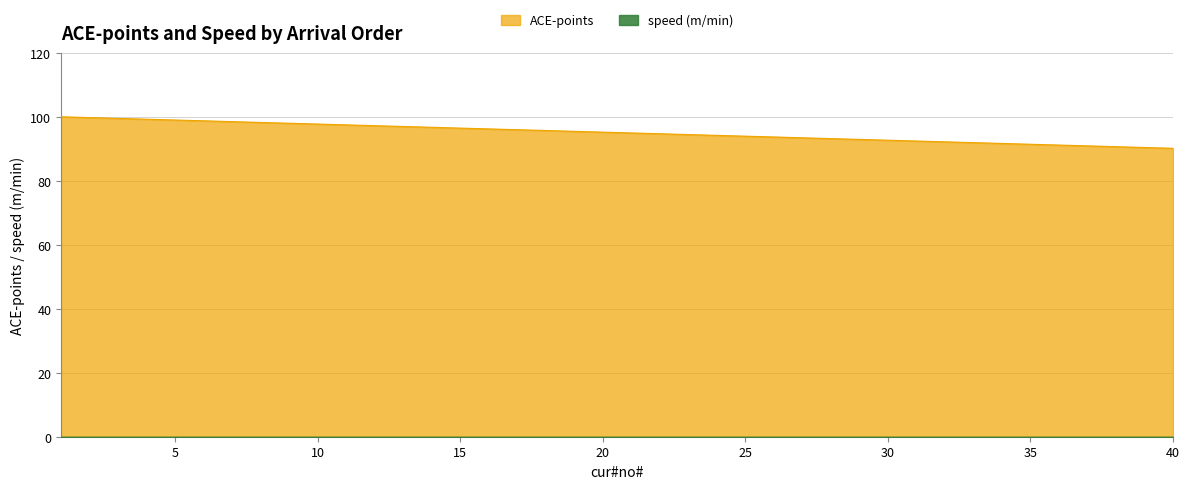

Which has a higher value, 21 or 26?

21